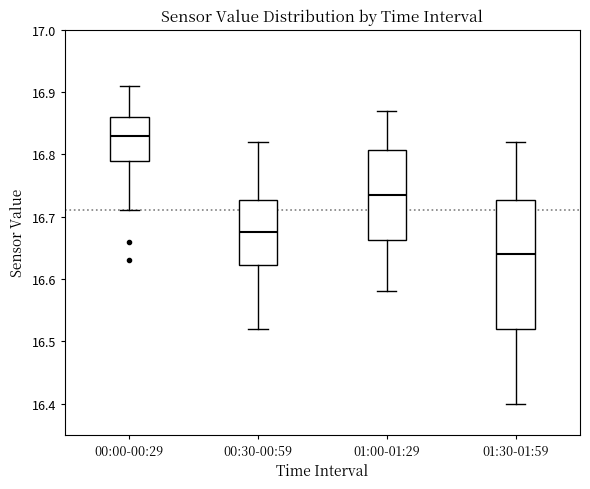

Which box has the highest median line?

00:00-00:29